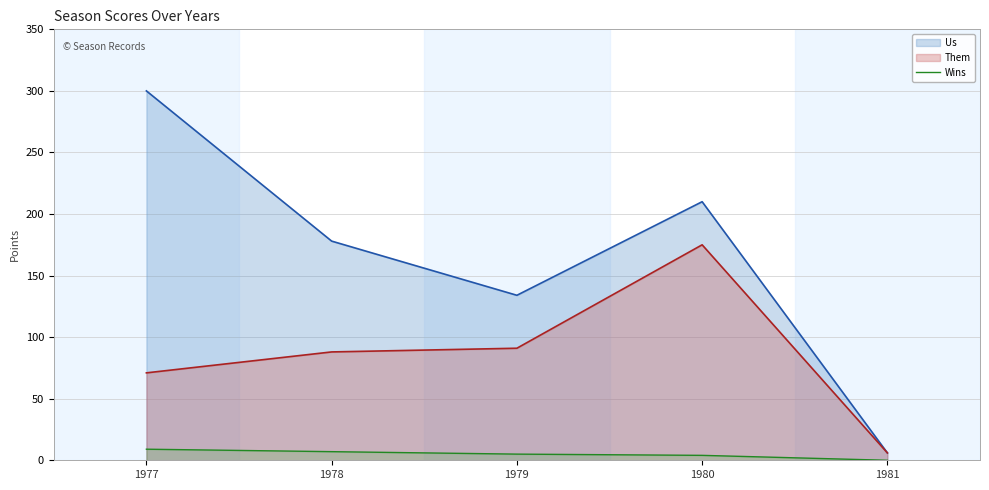

The value of Them at 1977 is 71. True or false?

True